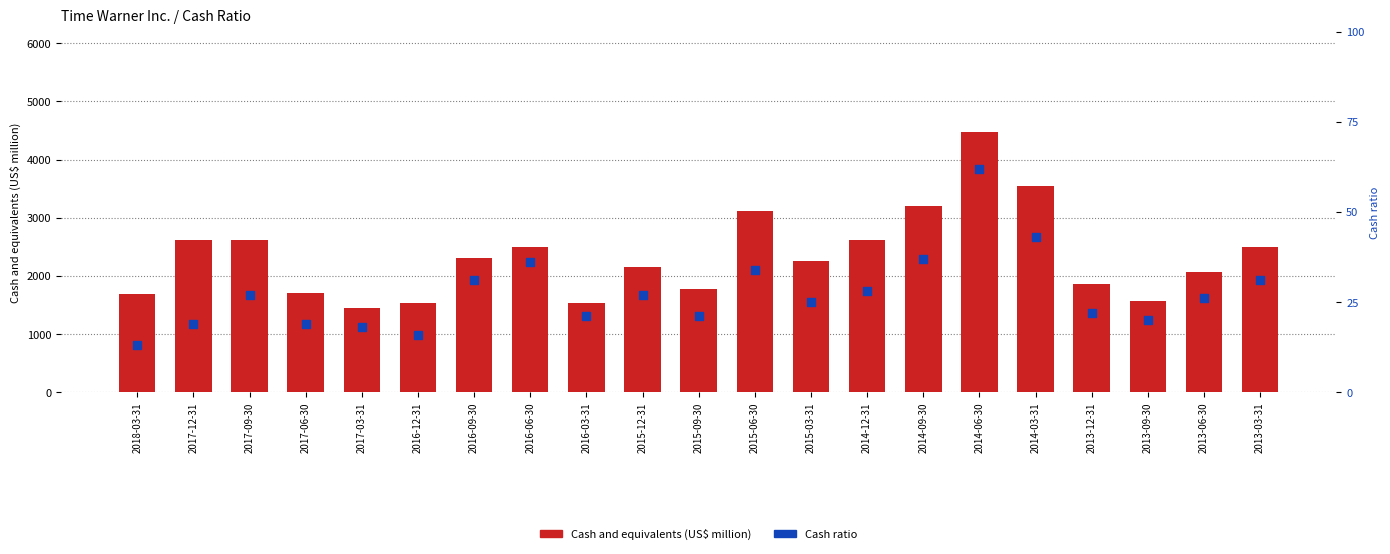

What position from the left is 2013-09-30?

19